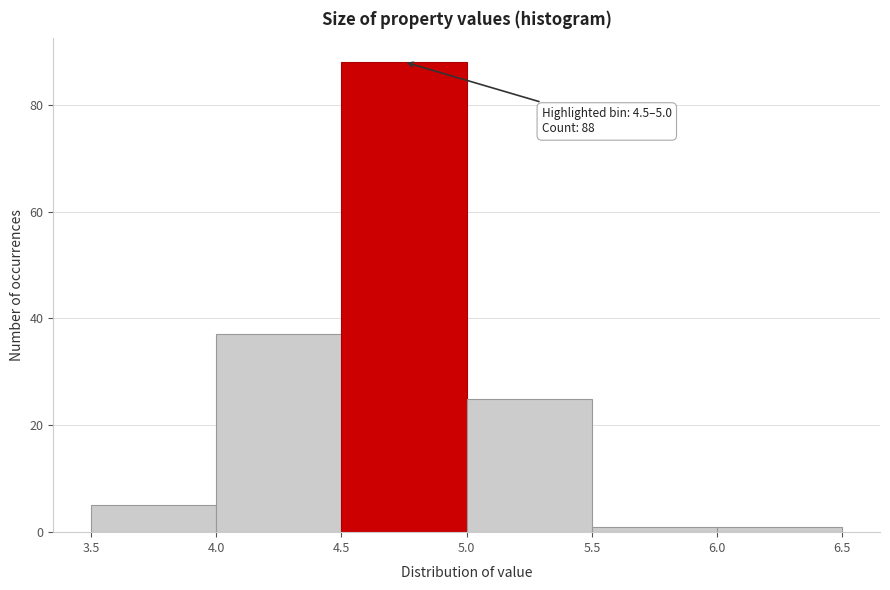

Which range on the x-axis has the tallest bar?

4.5 to 5.0